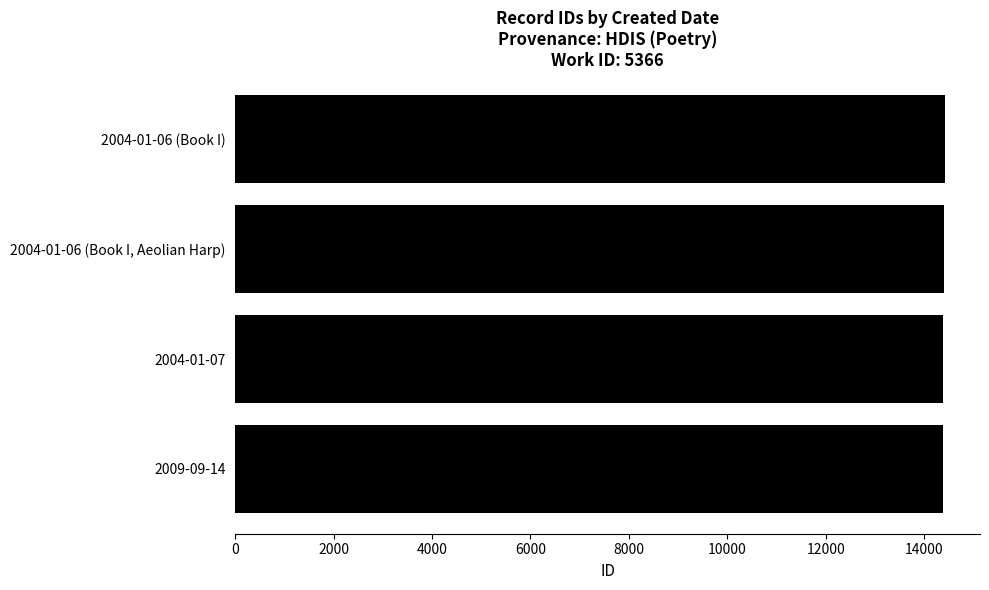

How many bars are there in total?

4